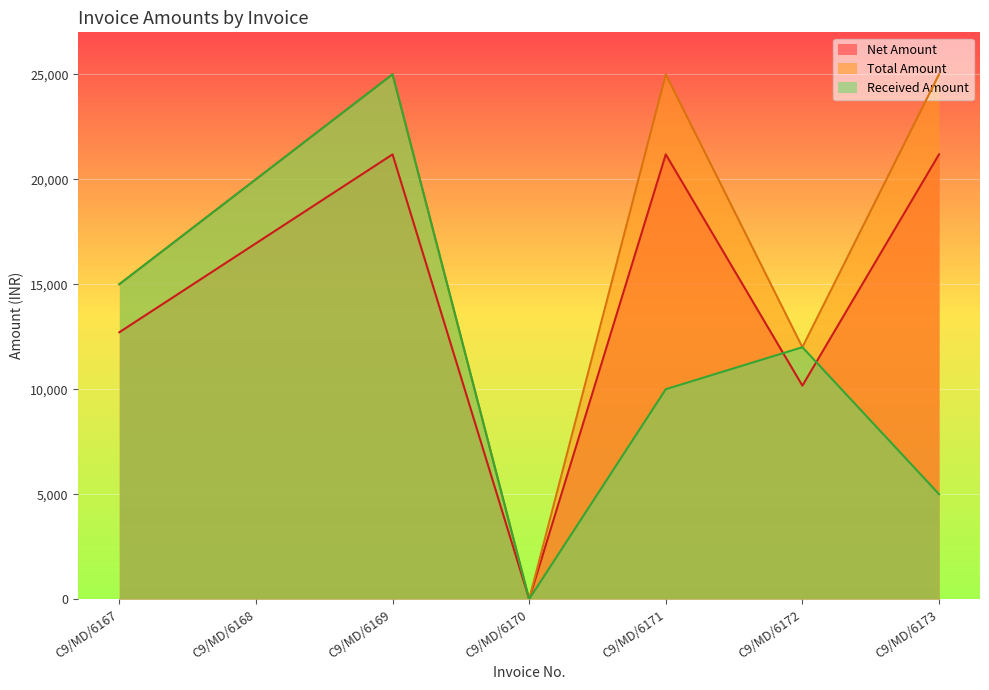

At how many categories does at least one series exceed 22239?

3